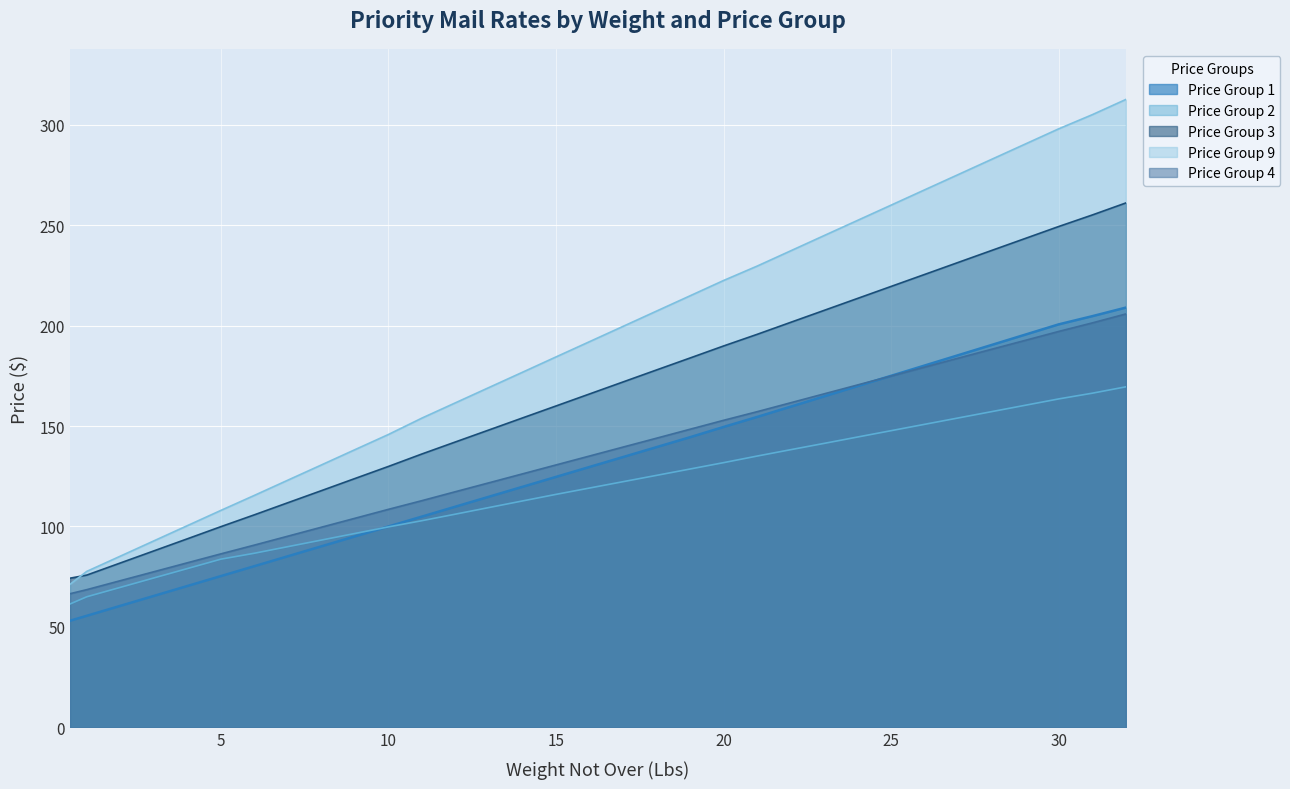

What is the value of the Price Group 1 point at the 12th from the left?

104.9